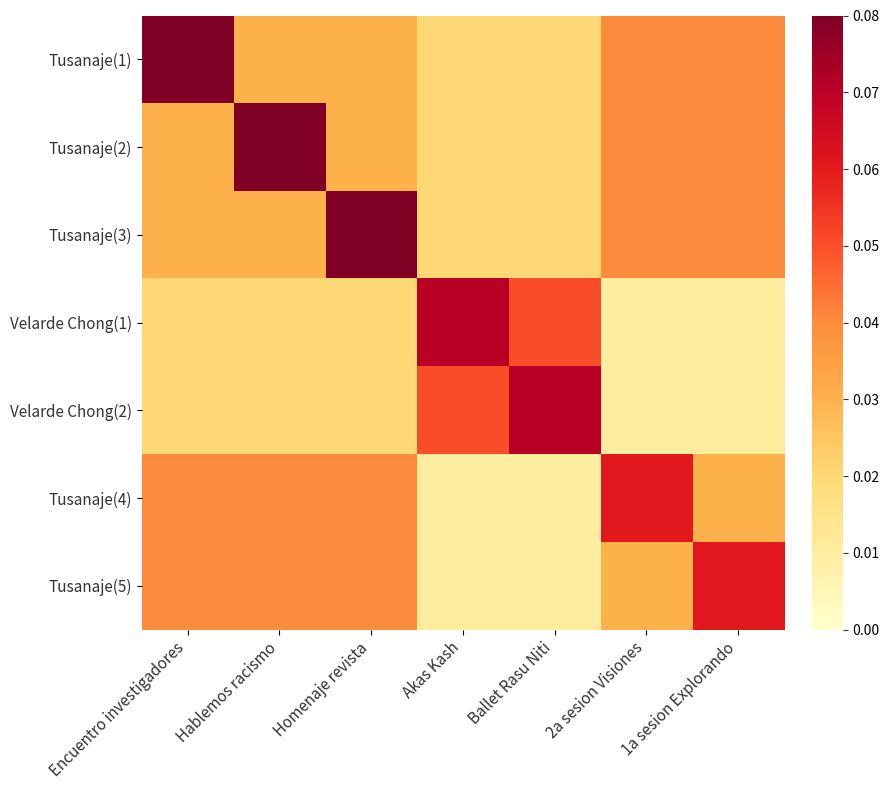

Rank the series at Ballet Rasu Niti from highest to lowest value.

Velarde Chong(2), Velarde Chong(1), Tusanaje(1), Tusanaje(2), Tusanaje(3), Tusanaje(4), Tusanaje(5)